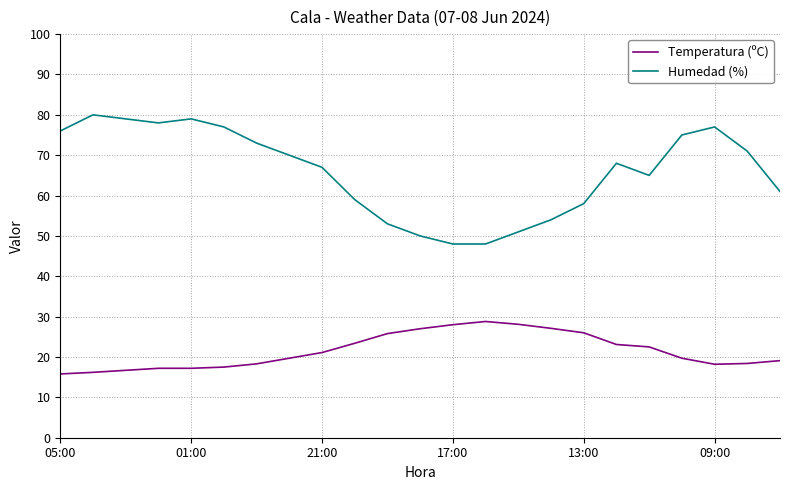

True or false: Humedad (%) and Temperatura (ºC) cross at least once.

False